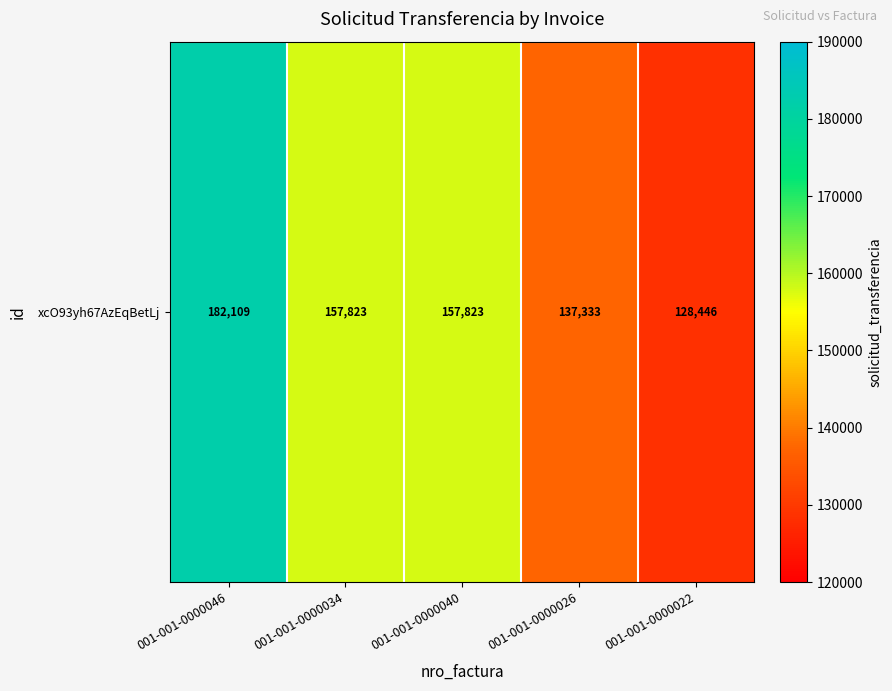

List the labels in order of value, smallest first.

001-001-0000022, 001-001-0000026, 001-001-0000034, 001-001-0000040, 001-001-0000046